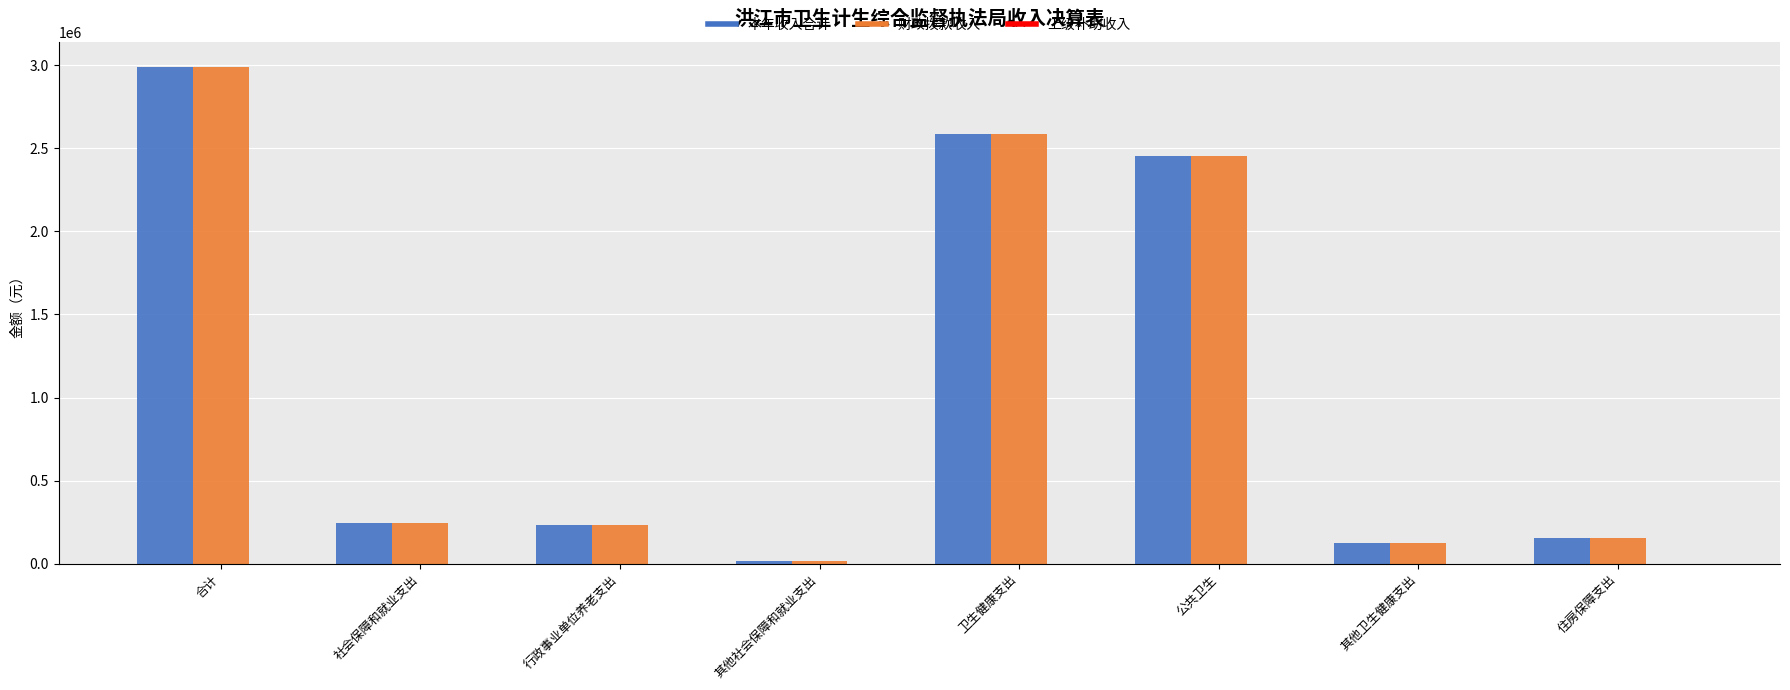

Is the value of 本年收入合计 at 合计 greater than the value of 财政拨款收入 at 卫生健康支出?

Yes